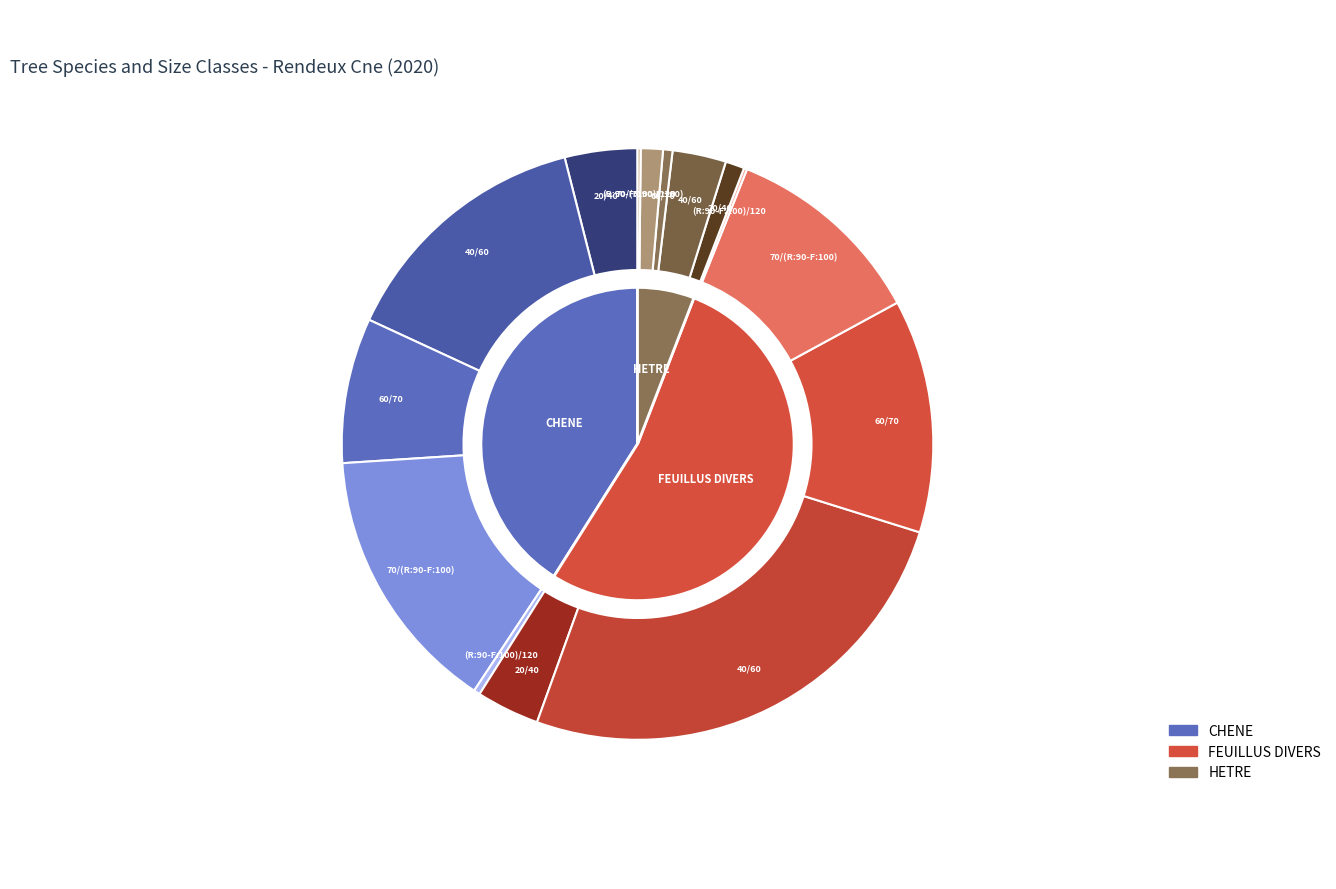

To the nearest percent, what is the difference between the largest and smallest slice percentages?

48%